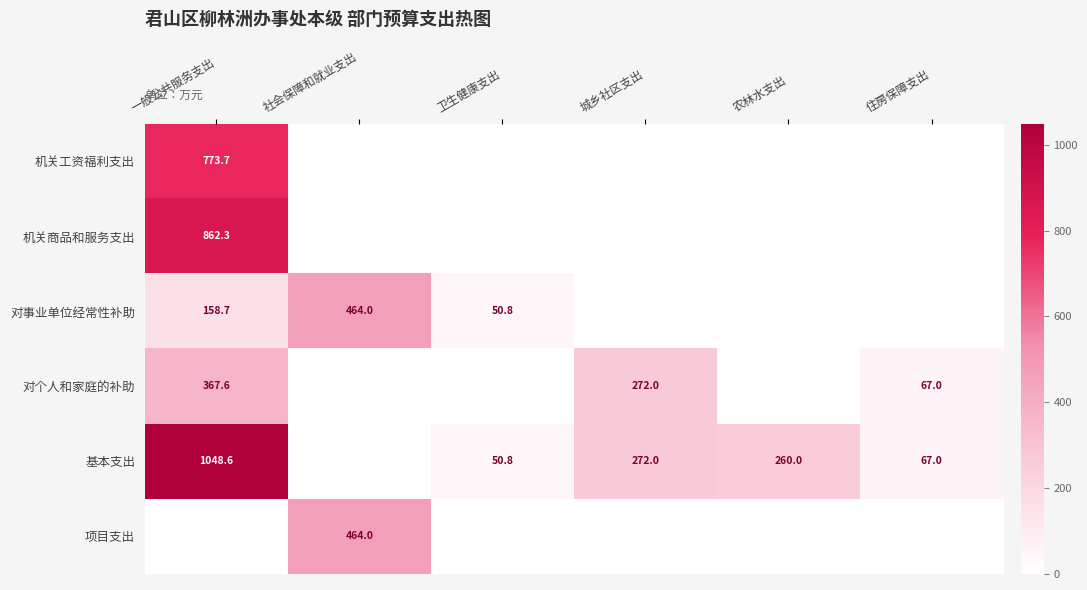

What is the difference between the 基本支出 values at 一般公共服务支出 and 城乡社区支出?

776.6